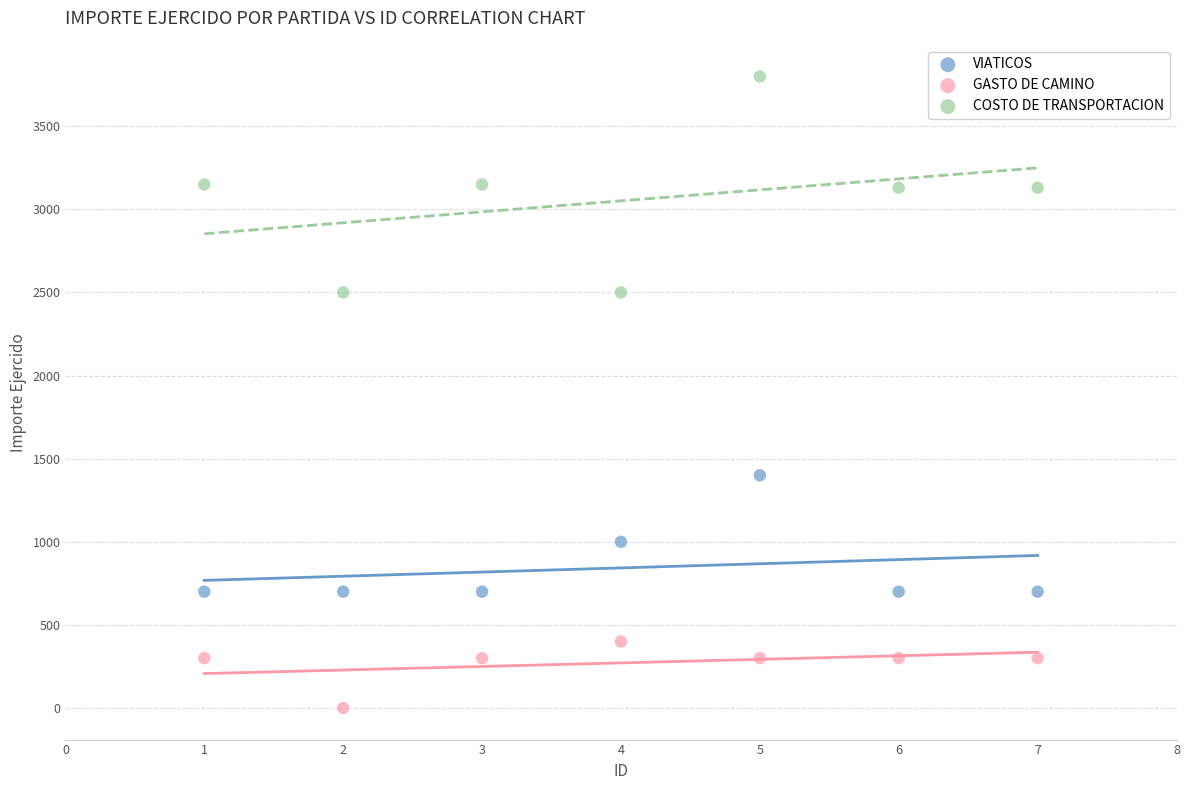

Across all data points, what is the range of Y values (max minus min)?

3800